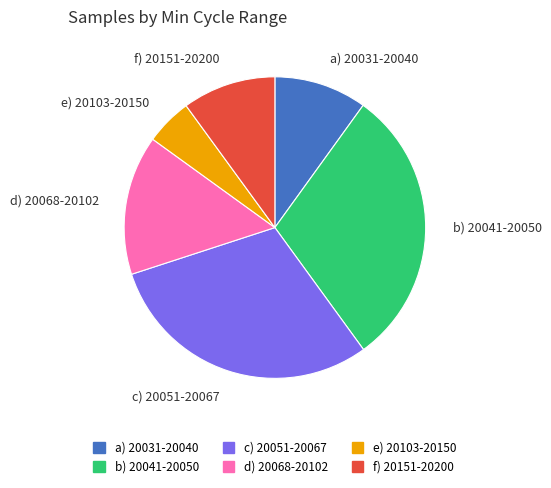

True or false: e) 20103-20150 accounts for 5% of the total.

True